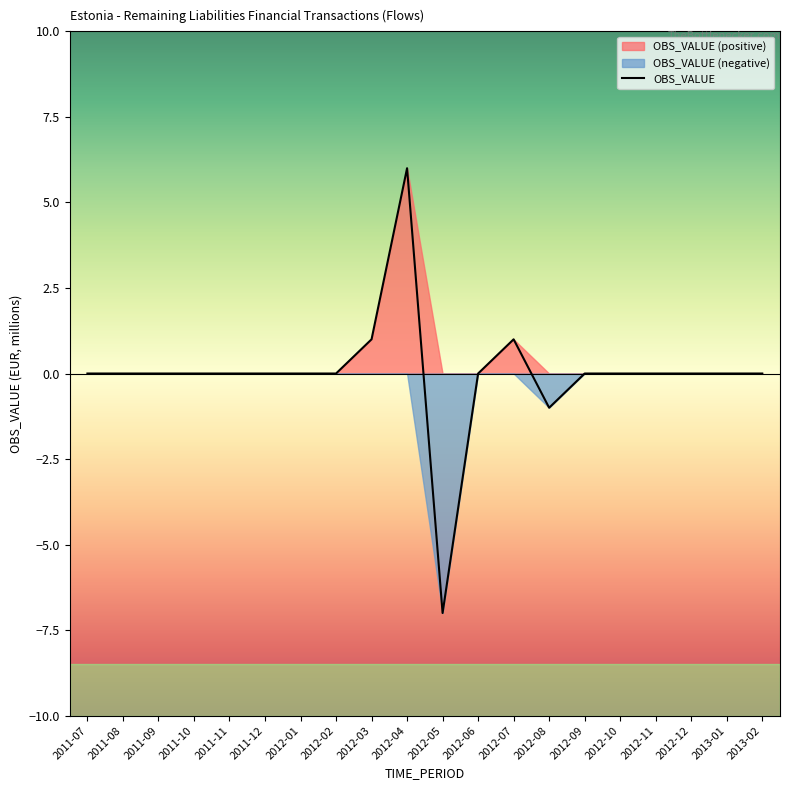

How many data points are above 0?

3